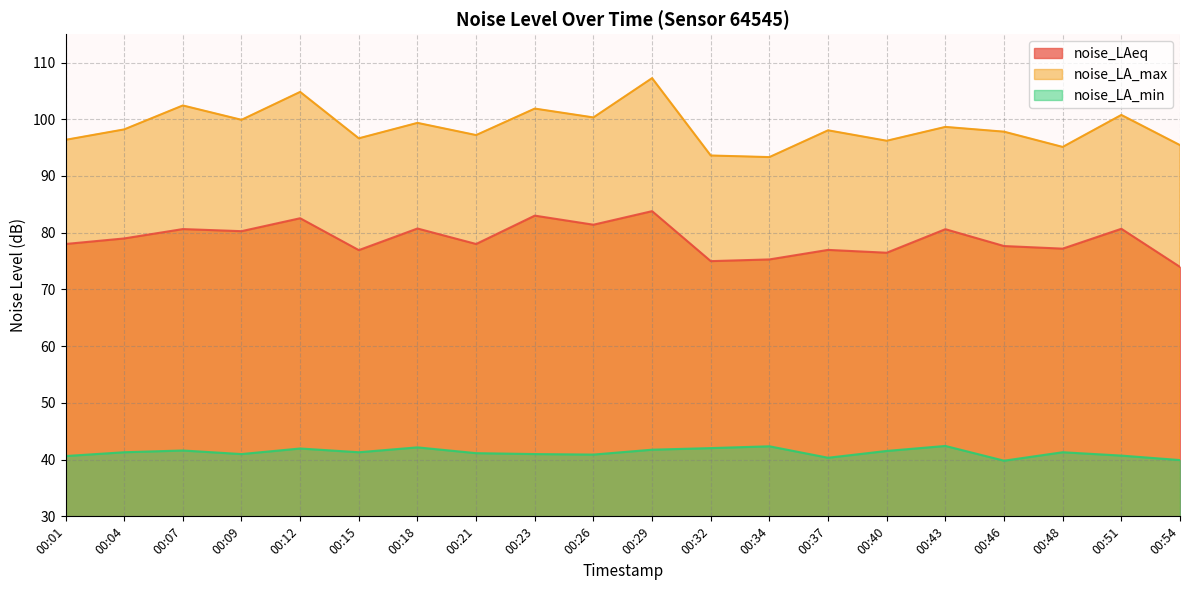

The noise_LA_min series shows 71.4 at 00:29. True or false?

False